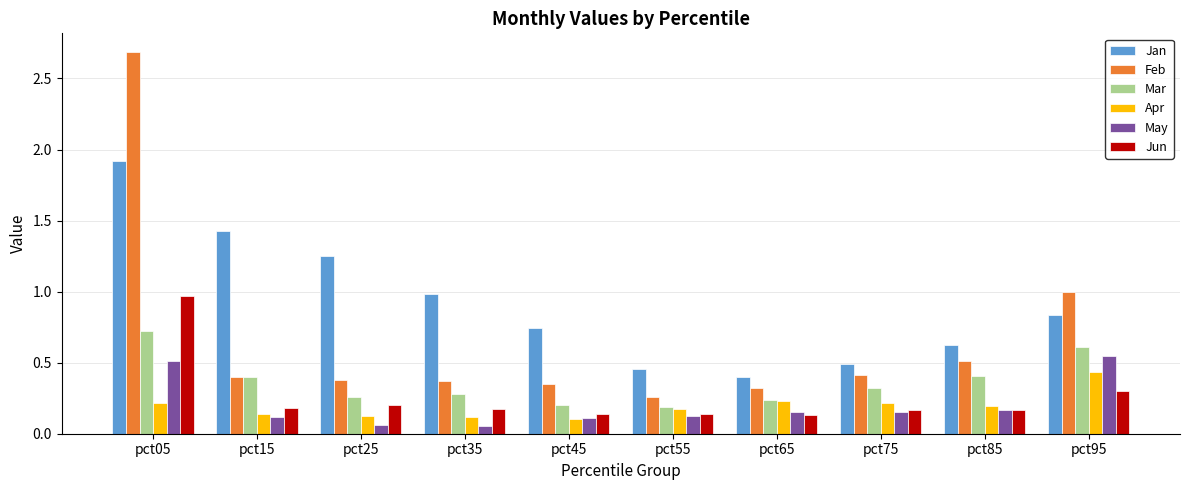

Which series changed the most between pct35 and pct75?

Jan